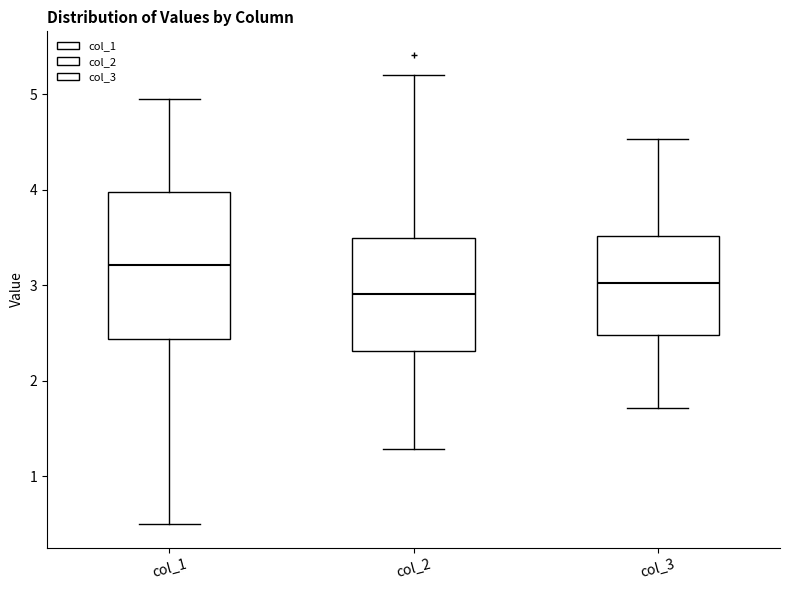

Reading left to right, transcribe this box plot: for each box, give where its median line is, the range the box spans, and where its two whiskers end, as read against the y-axis. The values are not printed on the chart, so give them approximately, as read against the axis.

col_1: median 3.2, box 2.4 to 4.0, whiskers 0.5 to 5.0
col_2: median 2.9, box 2.3 to 3.5, whiskers 1.3 to 5.2
col_3: median 3.0, box 2.5 to 3.5, whiskers 1.7 to 4.5